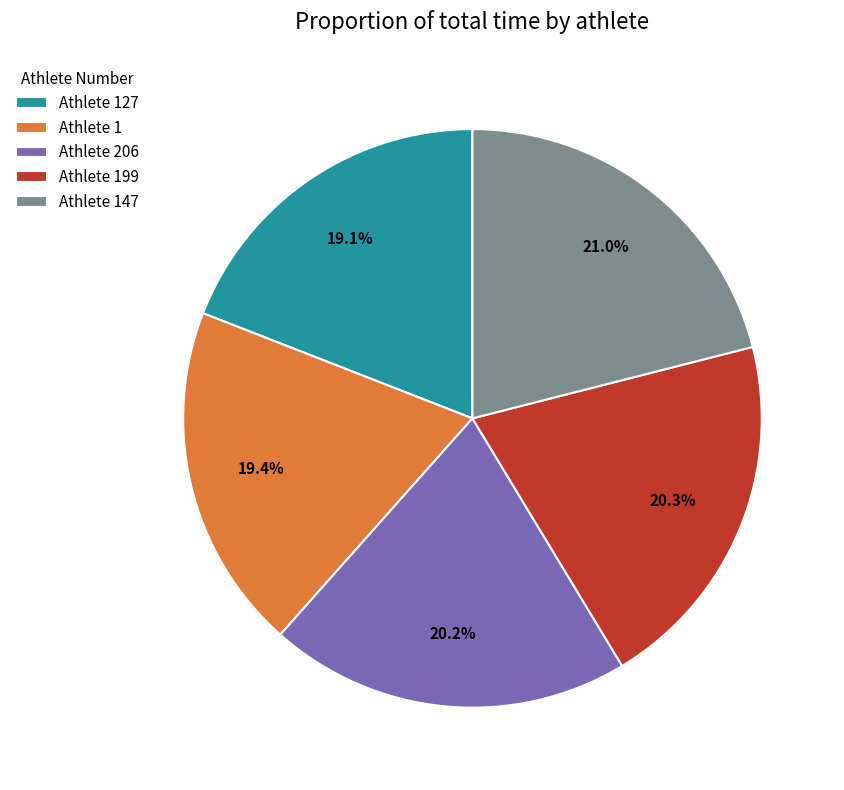

Approximately how many times larger is the value at Athlete 1 compared to Athlete 206?

1.0